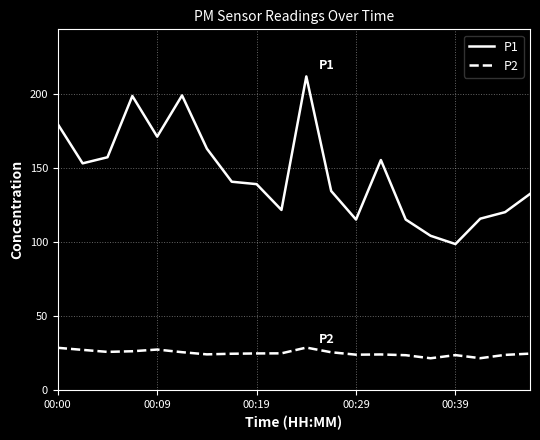

What is the maximum value for P2?

28.8